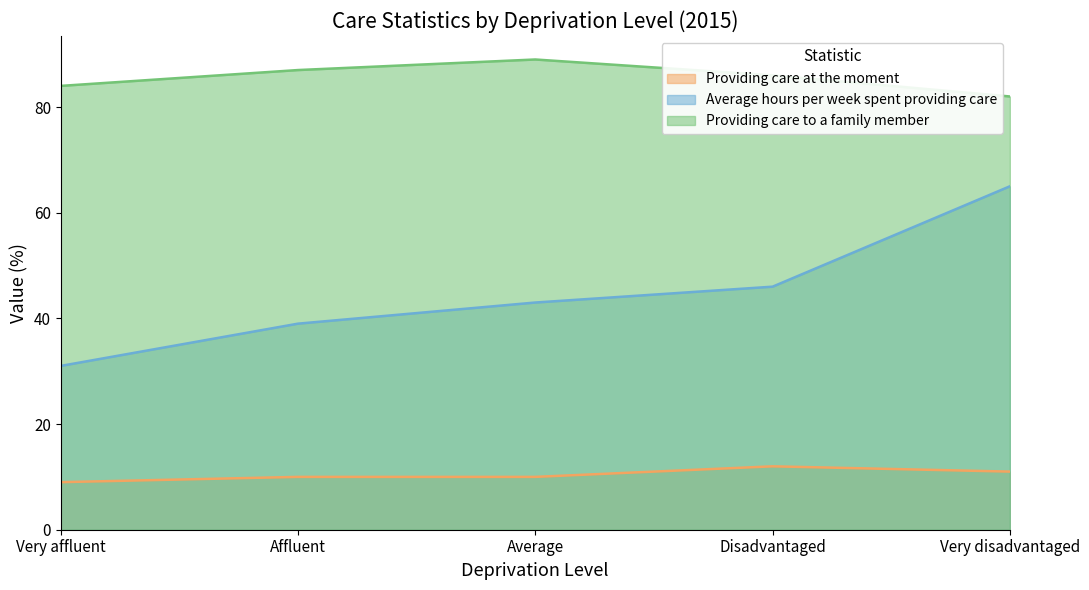

True or false: Providing care to a family member has more than 0 points higher than both neighbors.

True